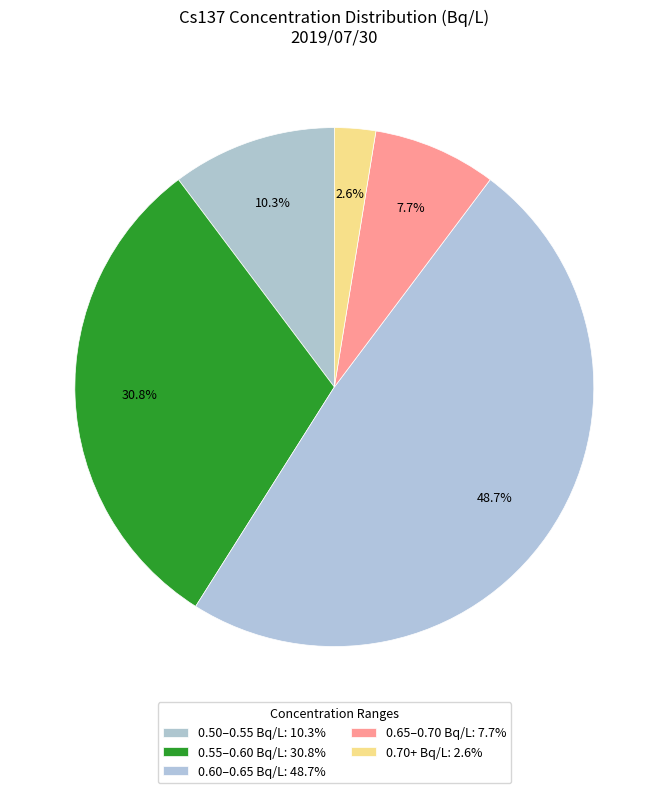

Count the number of slices in the pie.

5